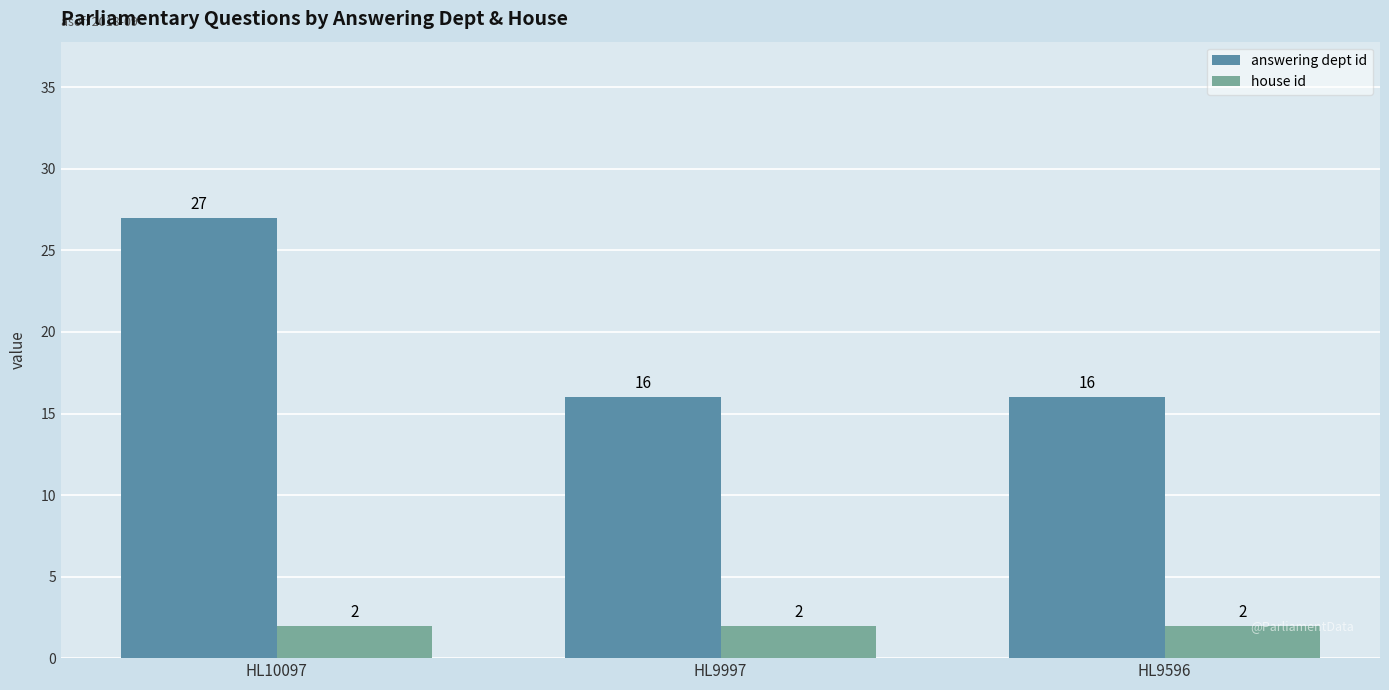

At which category is the sum across all series the highest?

HL10097